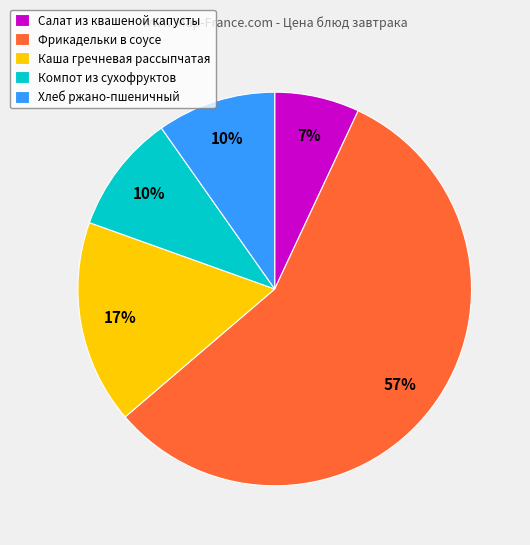

To the nearest percent, what percentage of the pie is Каша гречневая рассыпчатая?

17%